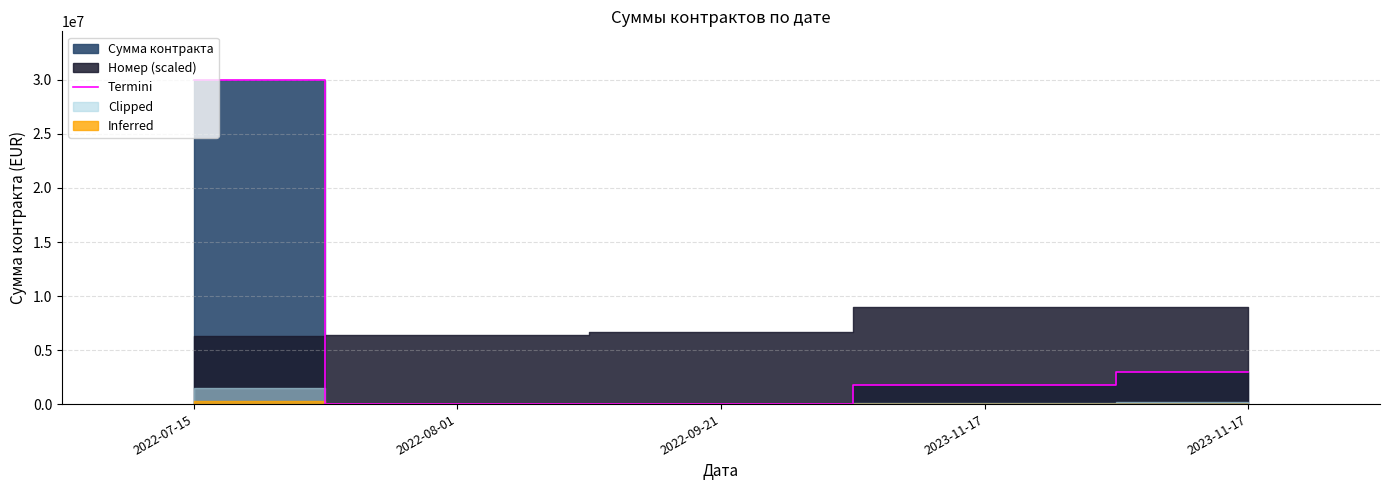

Which category has the highest value across all series?

2022-07-15